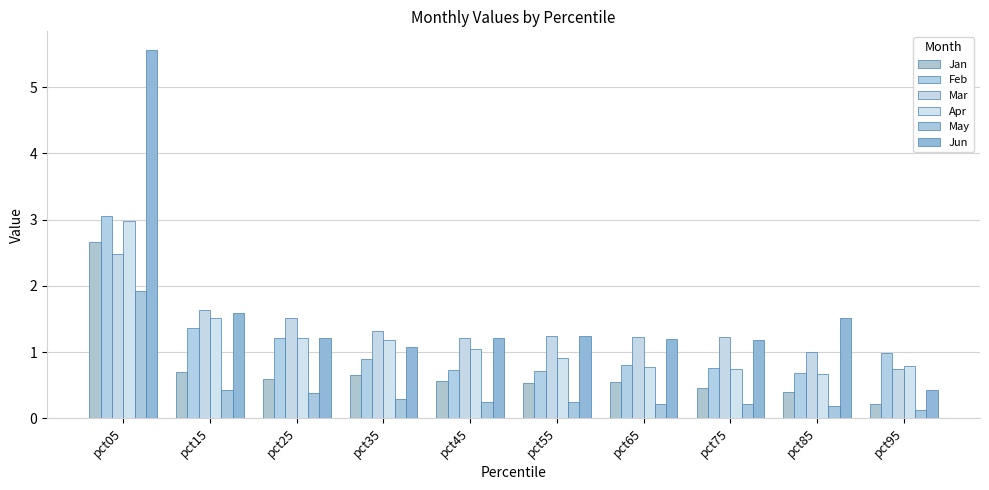

Which category has the lowest value in the Apr series?

pct85